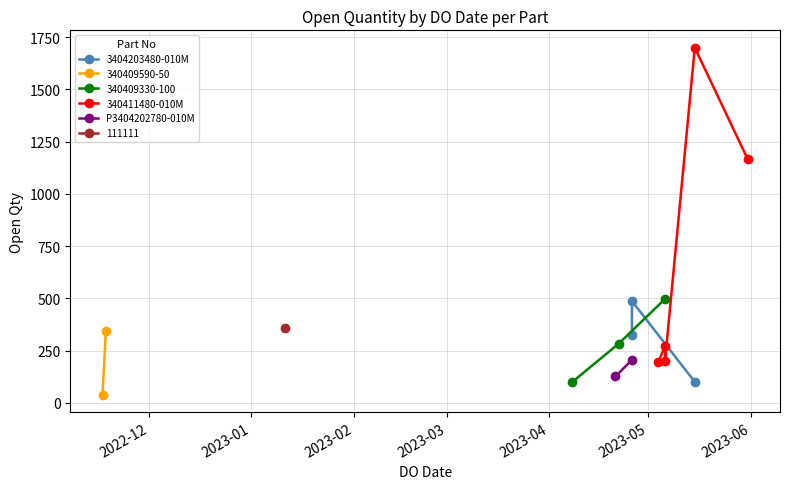

What is the lowest value of the 340409330-100 series?

100